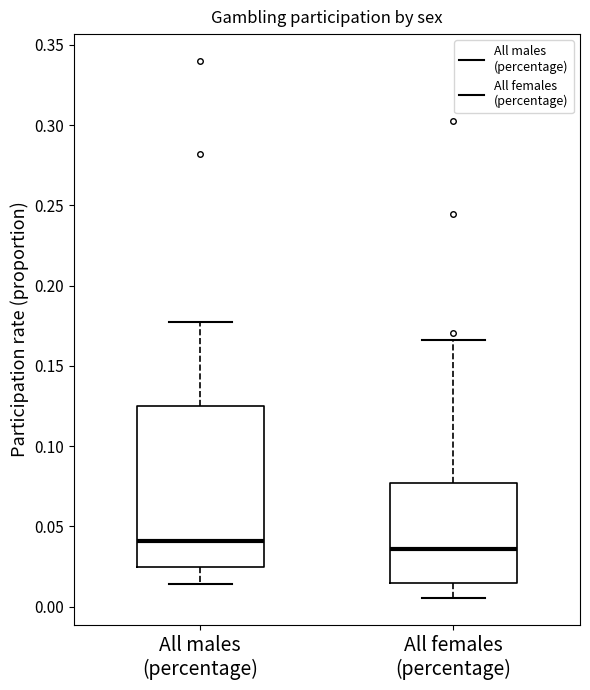

Which box has the lowest median line?

All females (percentage)